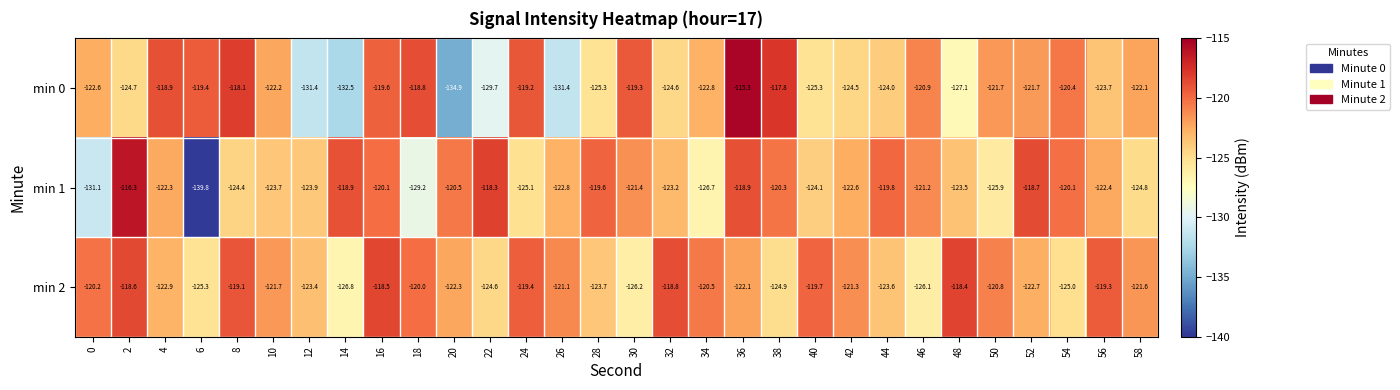

What is the minimum value shown in the chart?

-139.8